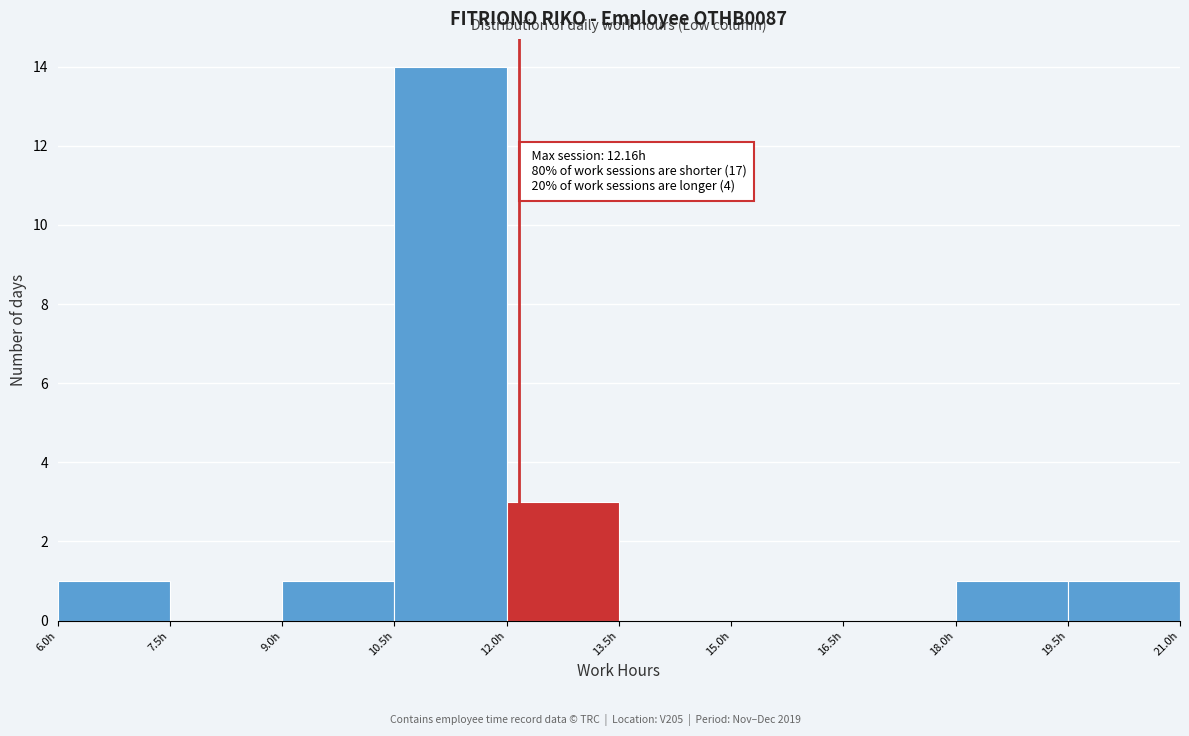

Over which range of the x-axis is the bar tallest?

10.5 to 12.0